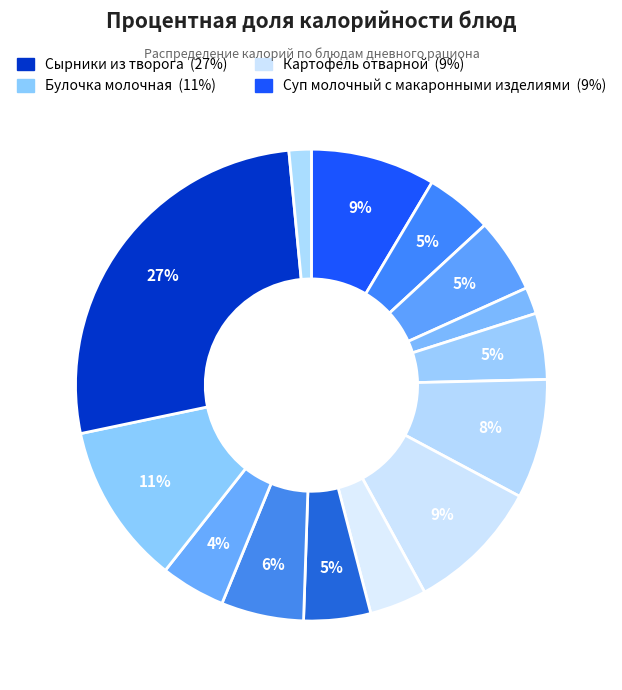

How many segments does this pie chart have?

14